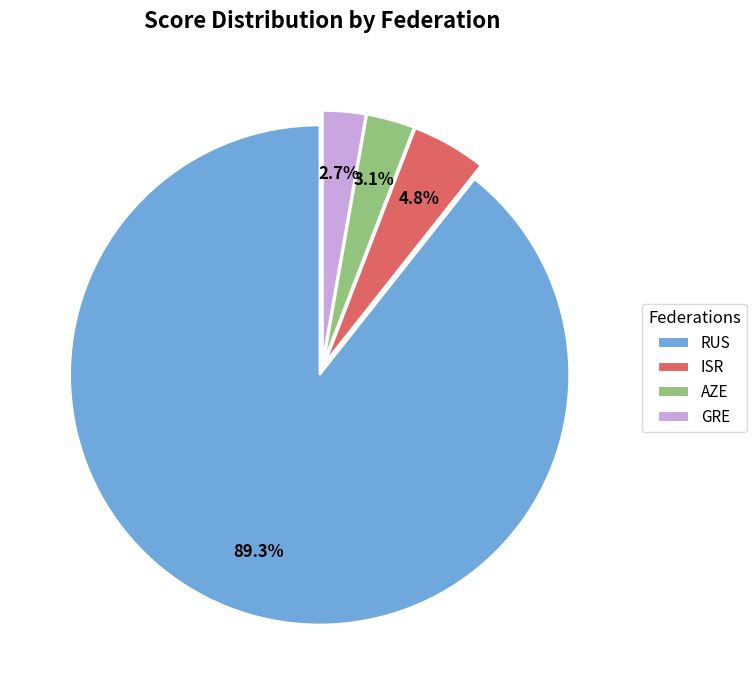

What is the majority slice?

RUS